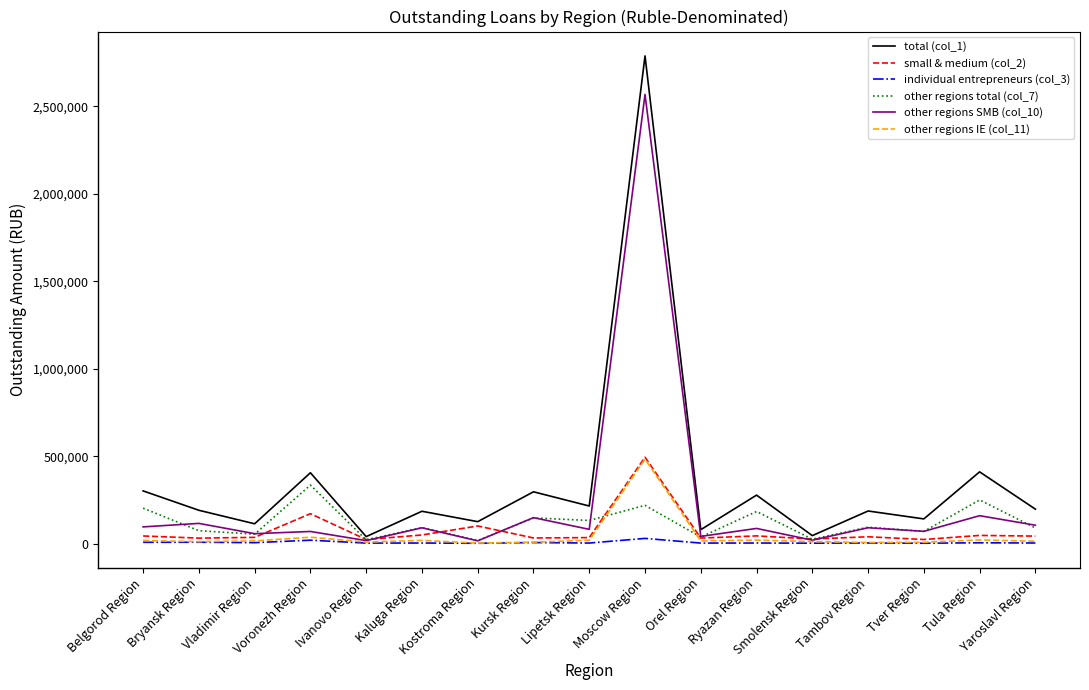

Which series has the largest range (max minus min)?

total (col_1)